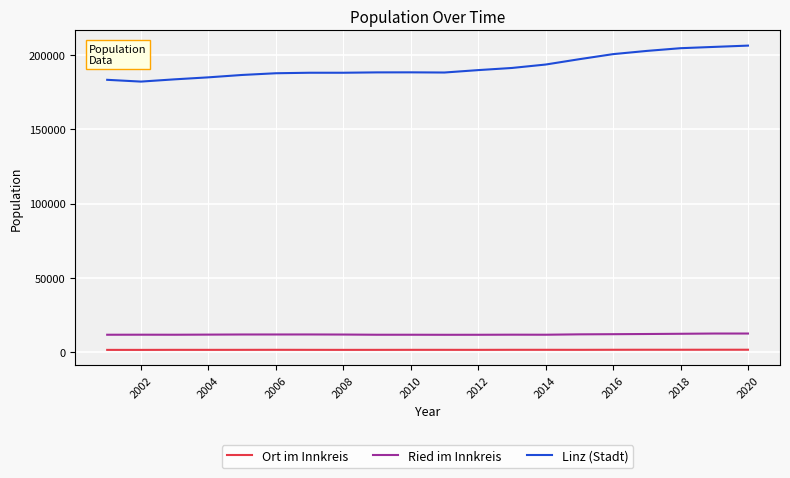

What is the value of the Ried im Innkreis point at the 20th from the left?

11404